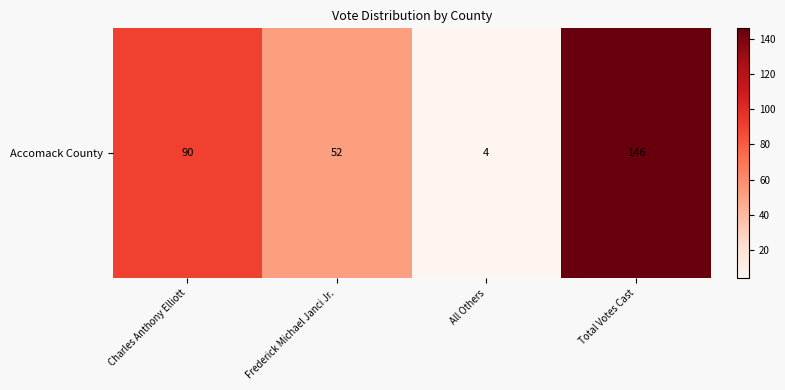

Reading right to left, transcribe all the data shown in this chart.

146	4	52	90